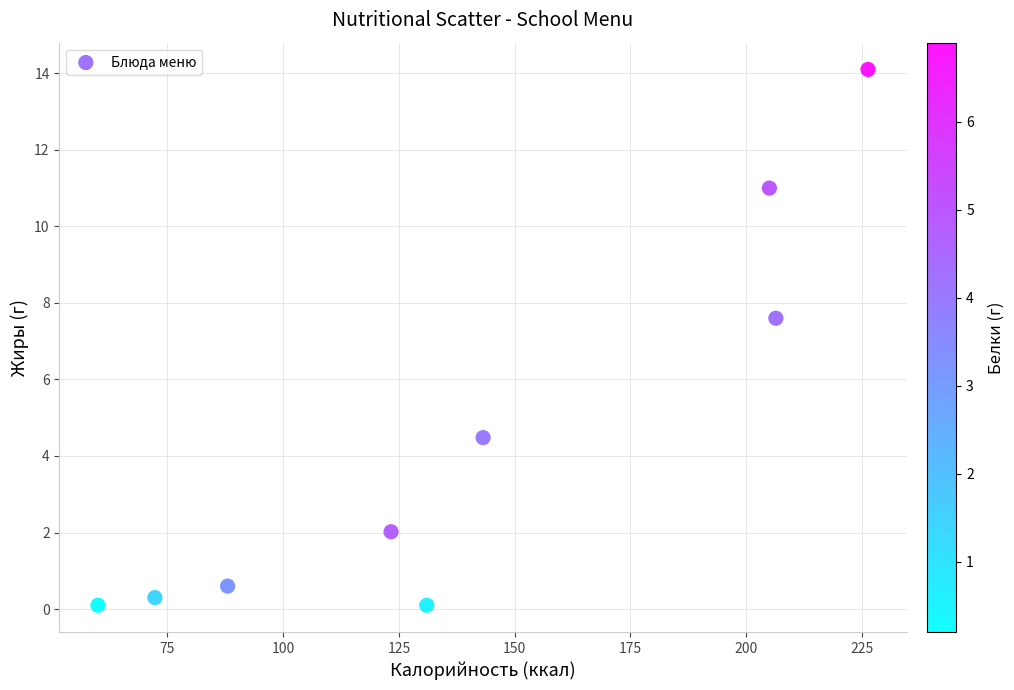

What is the average X value?

139.5